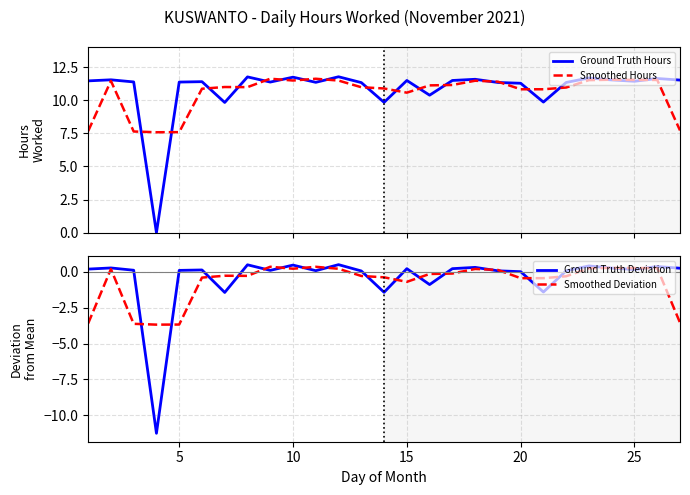

What is the maximum value shown in the chart?

11.8